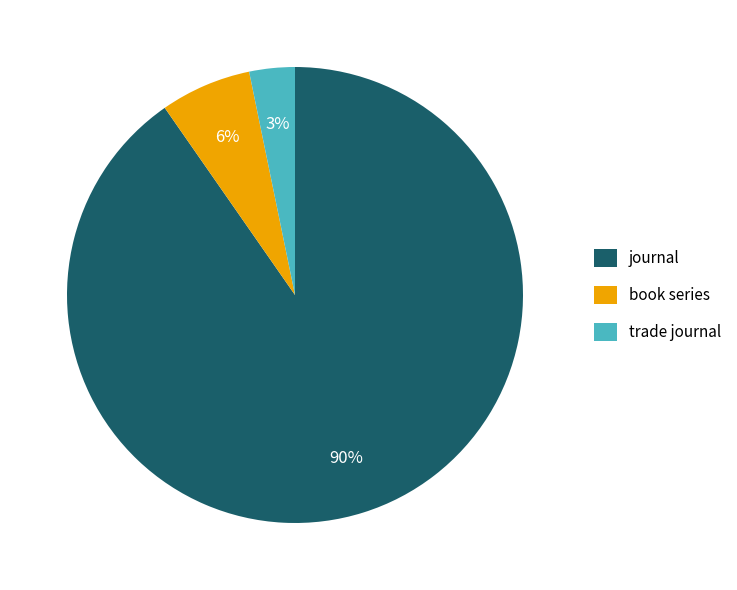

Do journal and book series together represent more than half of the pie?

Yes